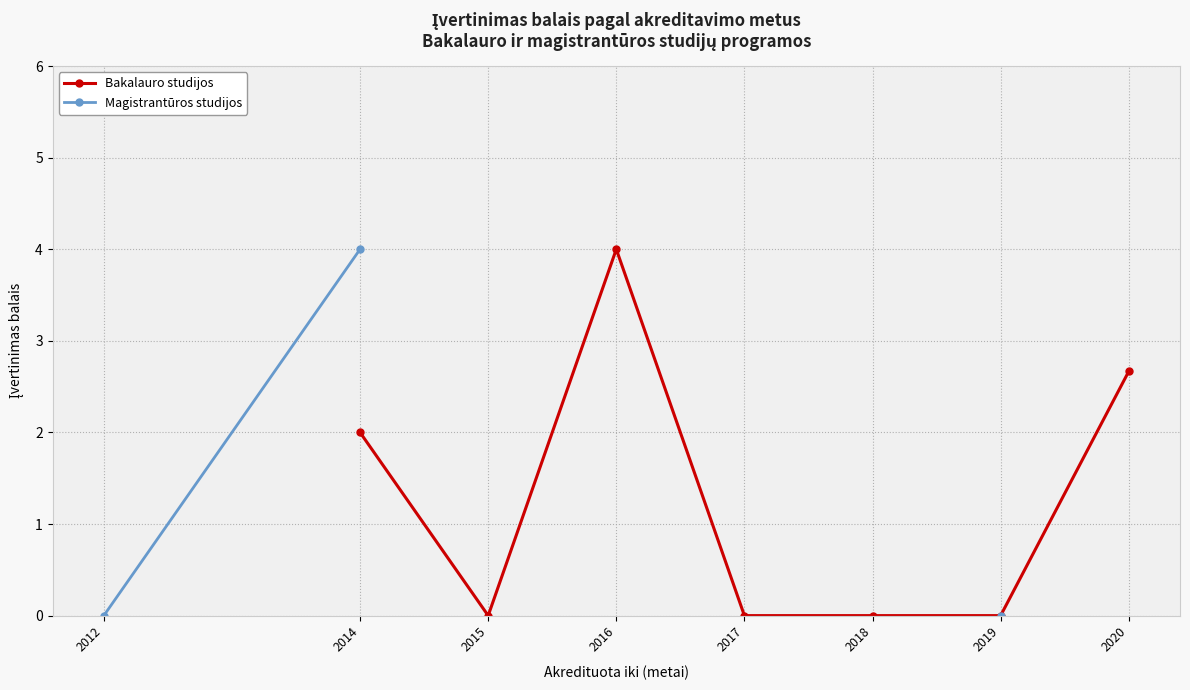

Is it true that Bakalauro studijos equals nan at 2017?

False